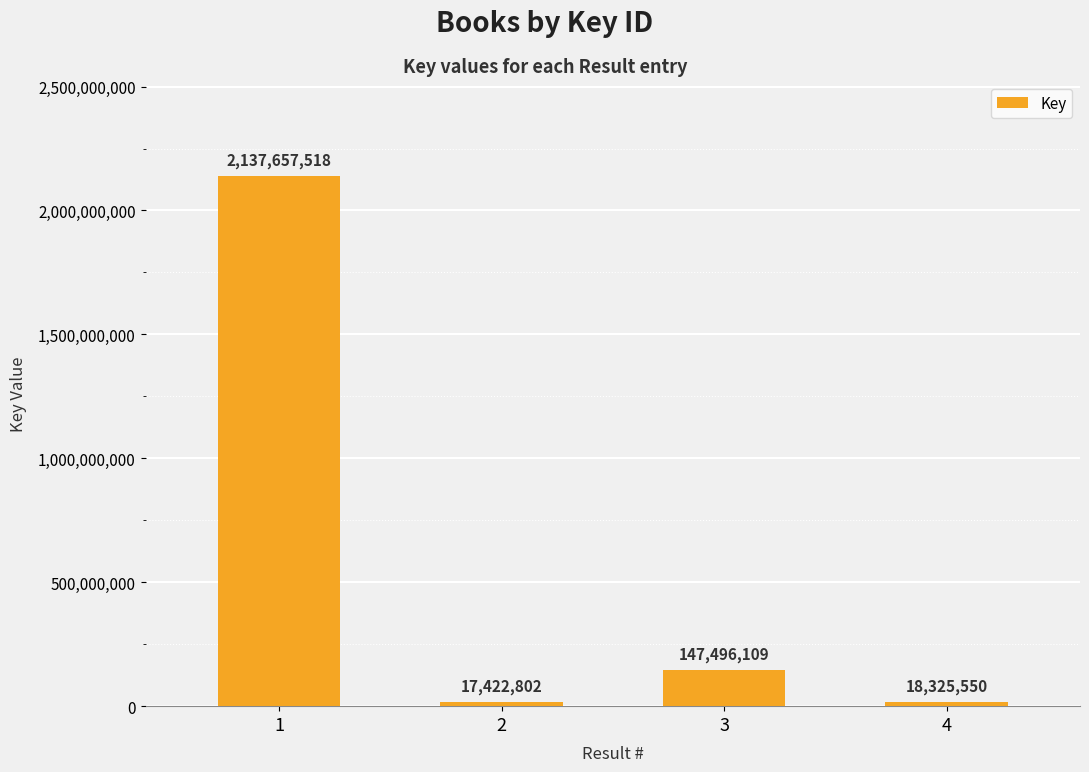

Are the bars grouped side by side (vs. stacked)?

No